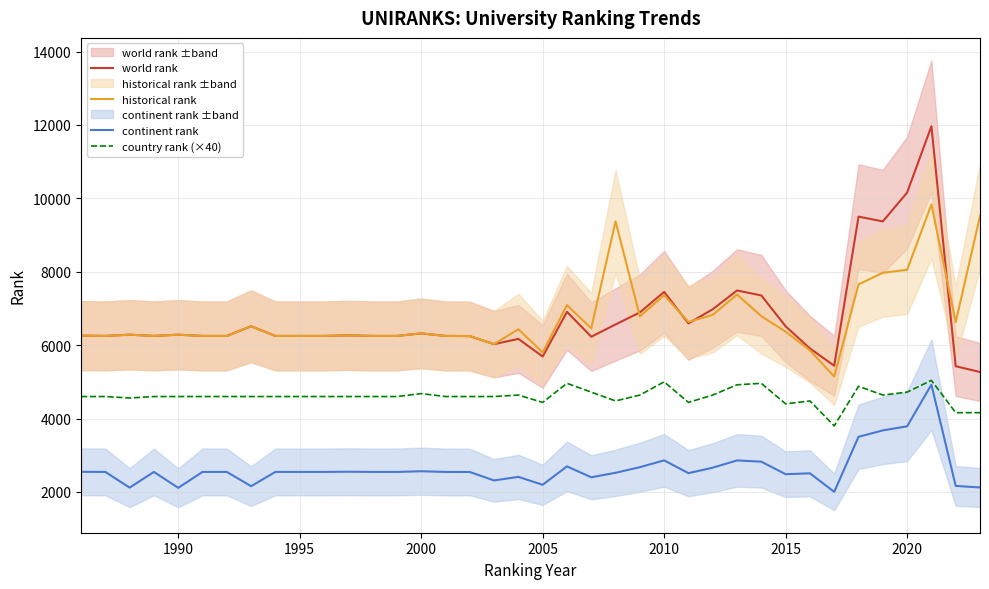

Reading left to right, extract all data points from this chart.

world rank: 6259	6251	6285	6251	6285	6251	6251	6515	6251	6251	6251	6267	6251	6251	6320	6251	6247	6027	6170	5691	6908	6229	6564	6892	7451	6592	6978	7490	7354	6513	5911	5439	9502	9371	10156	11964	5426	5268
historical rank: 6259	6251	6285	6251	6285	6251	6251	6515	6251	6251	6251	6267	6251	6251	6320	6251	6247	6027	6434	5803	7092	6457	9374	6785	7361	6632	6825	7379	6788	6368	5859	5144	7655	7972	8052	9835	6628	9517
continent rank: 2549	2546	2118	2546	2112	2546	2546	2158	2546	2546	2546	2551	2546	2546	2564	2546	2544	2314	2411	2195	2697	2400	2522	2675	2861	2512	2662	2859	2825	2484	2508	2003	3503	3677	3789	4922	2165	2122
country rank (×40): 4600	4600	4560	4600	4600	4600	4600	4600	4600	4600	4600	4600	4600	4600	4680	4600	4600	4600	4640	4440	4960	4720	4480	4640	5000	4440	4640	4920	4960	4400	4480	3800	4880	4640	4720	5040	4160	4160